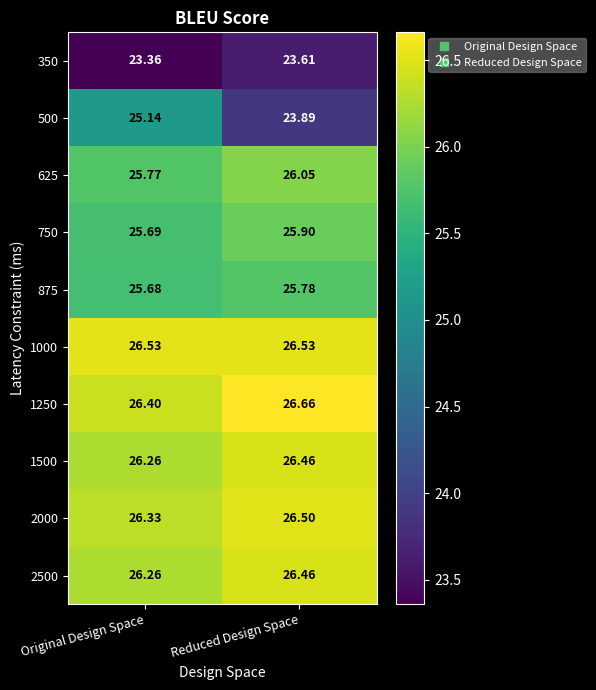

What is the maximum value shown in the chart?

26.7